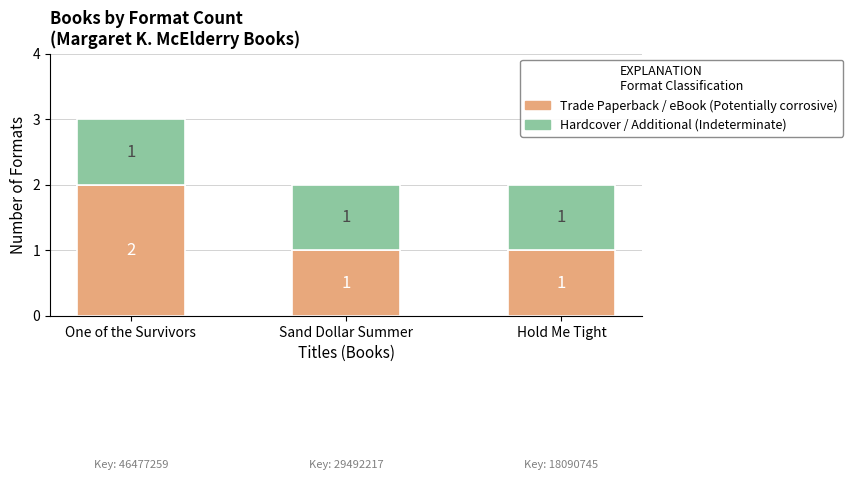

What is the total value across all series at One of the Survivors?

3